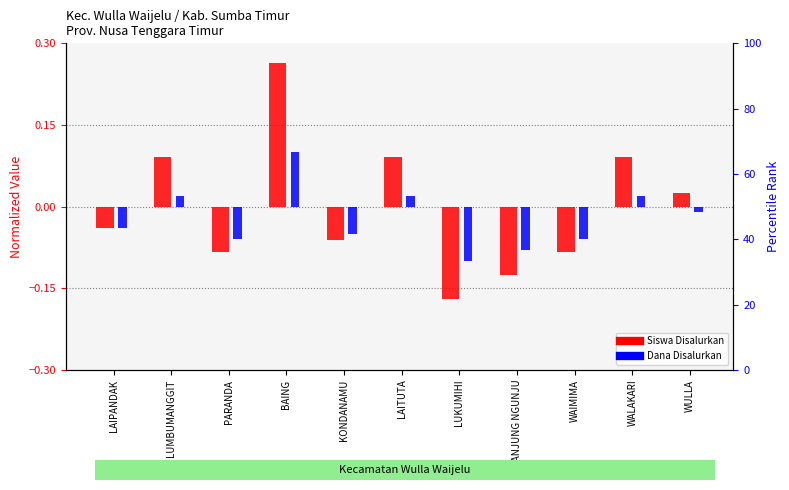

How many series are shown in this chart?

2